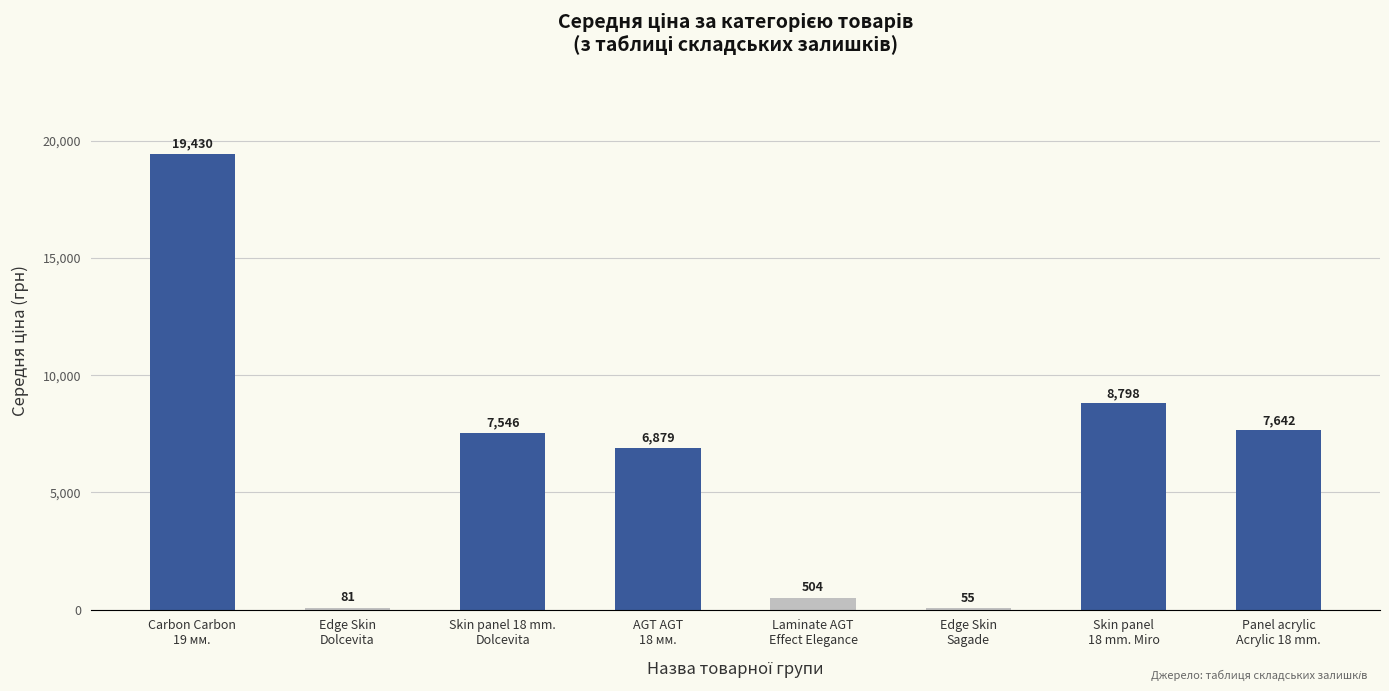

What is the change in value from Edge Skin
Dolcevita to Skin panel
18 mm. Miro?

+8716.8